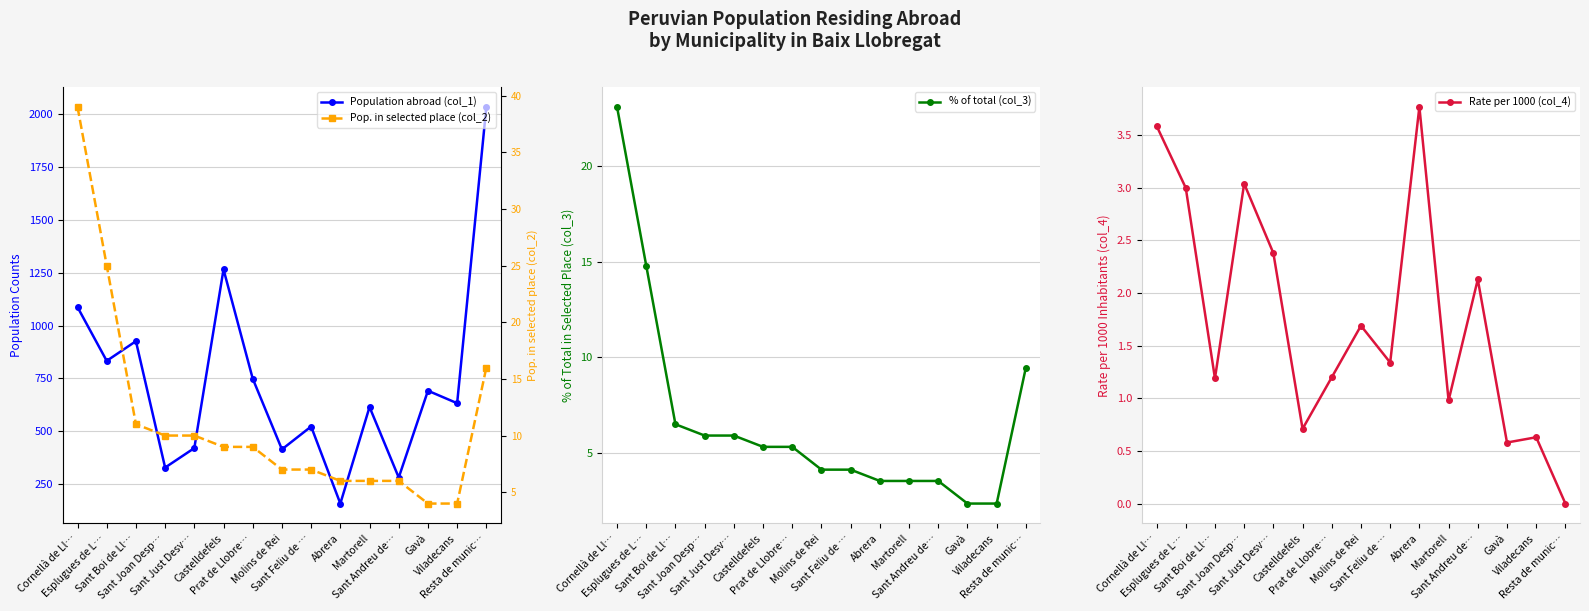

Where does the % of total (col_3) series first go above 5?

Cornellà de Ll…